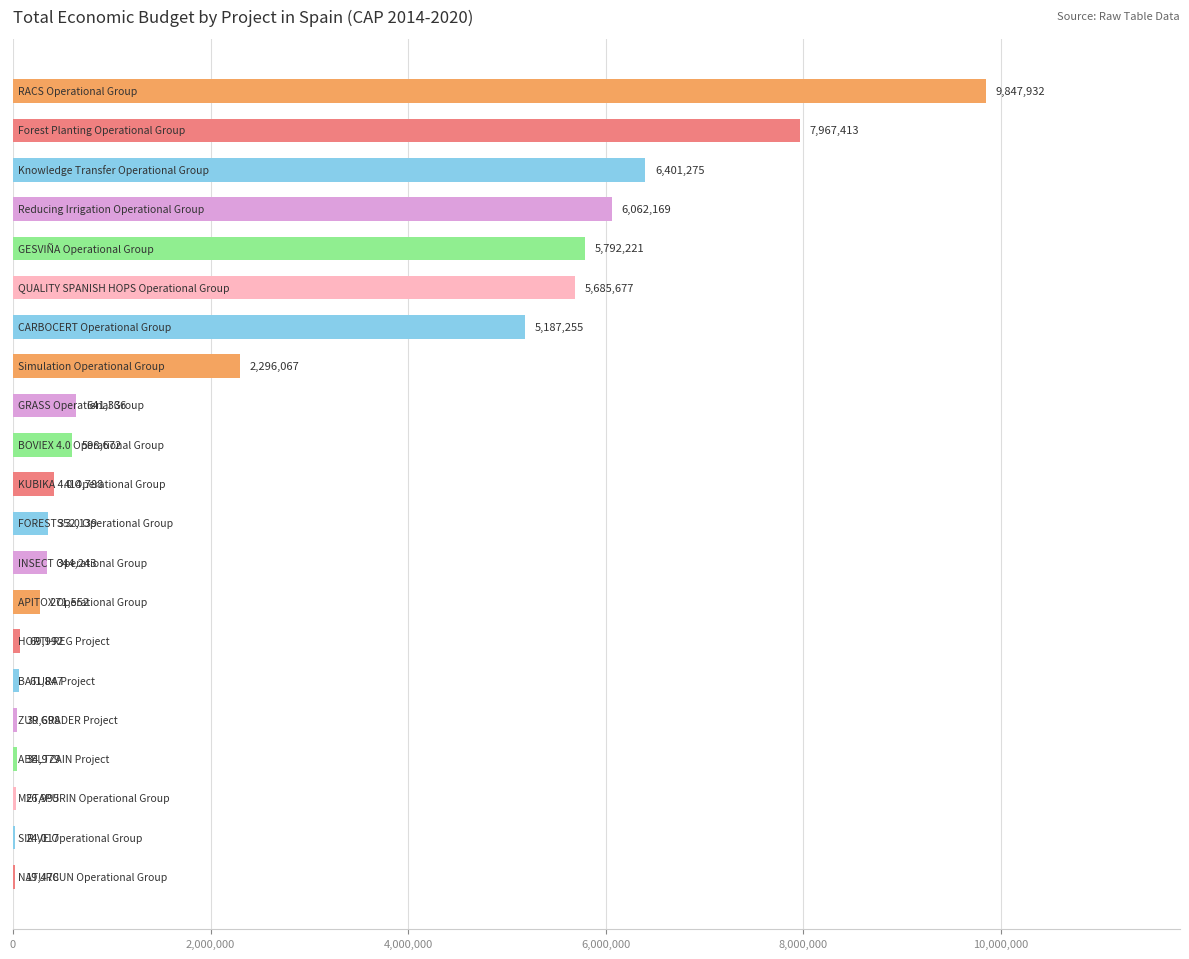

Count the number of data series in this chart.

1